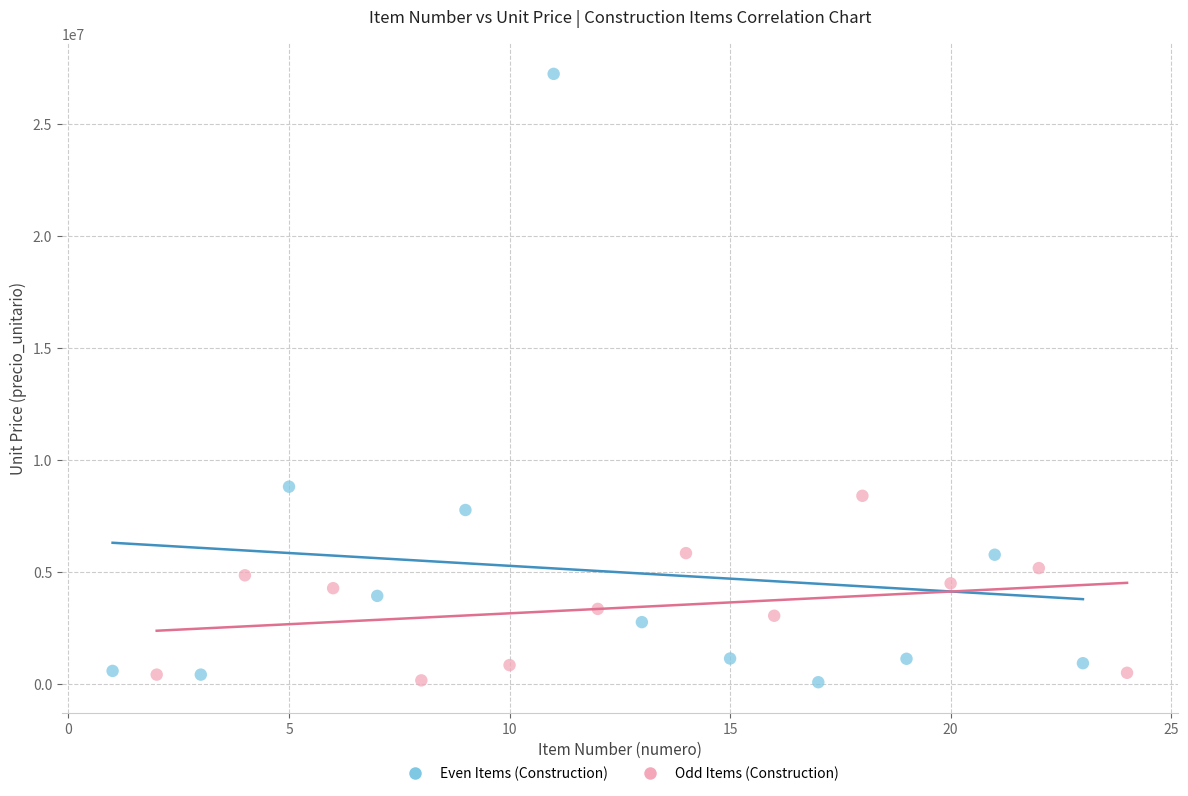

Which series has the widest spread of Y values?

Even Items (Construction)